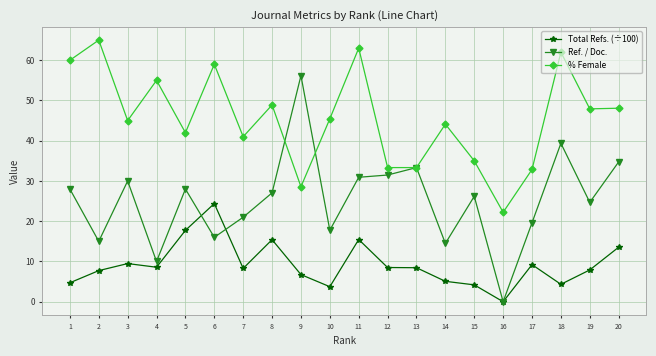

What is the spread (max minus min) of values at 7?

32.7